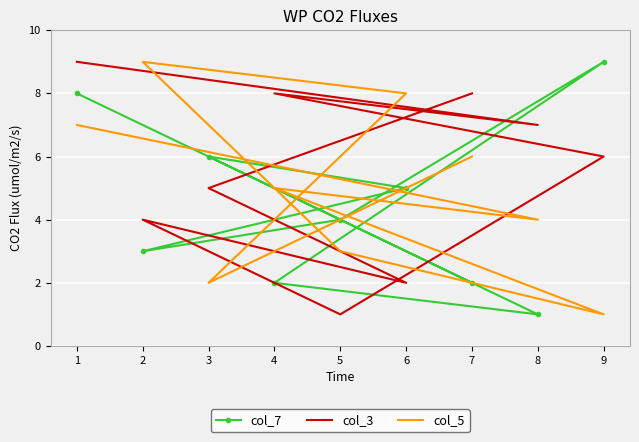

Rank the series by their maximum value, from lowest to highest.

col_7, col_3, col_5